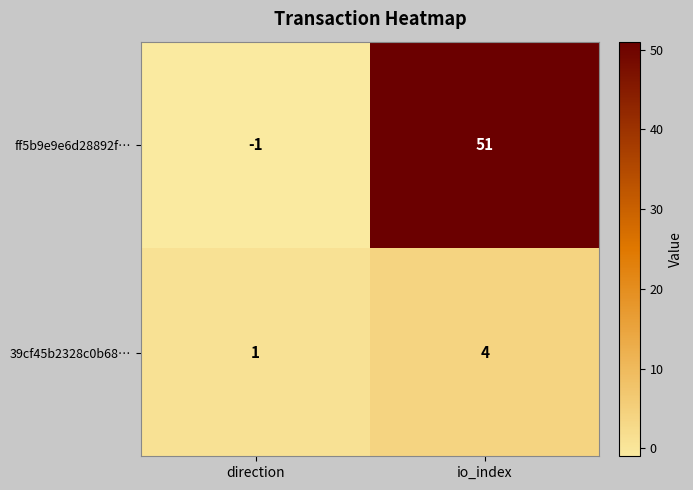

What is the sum of the 39cf45b2328c0b68… values at io_index and direction?

5